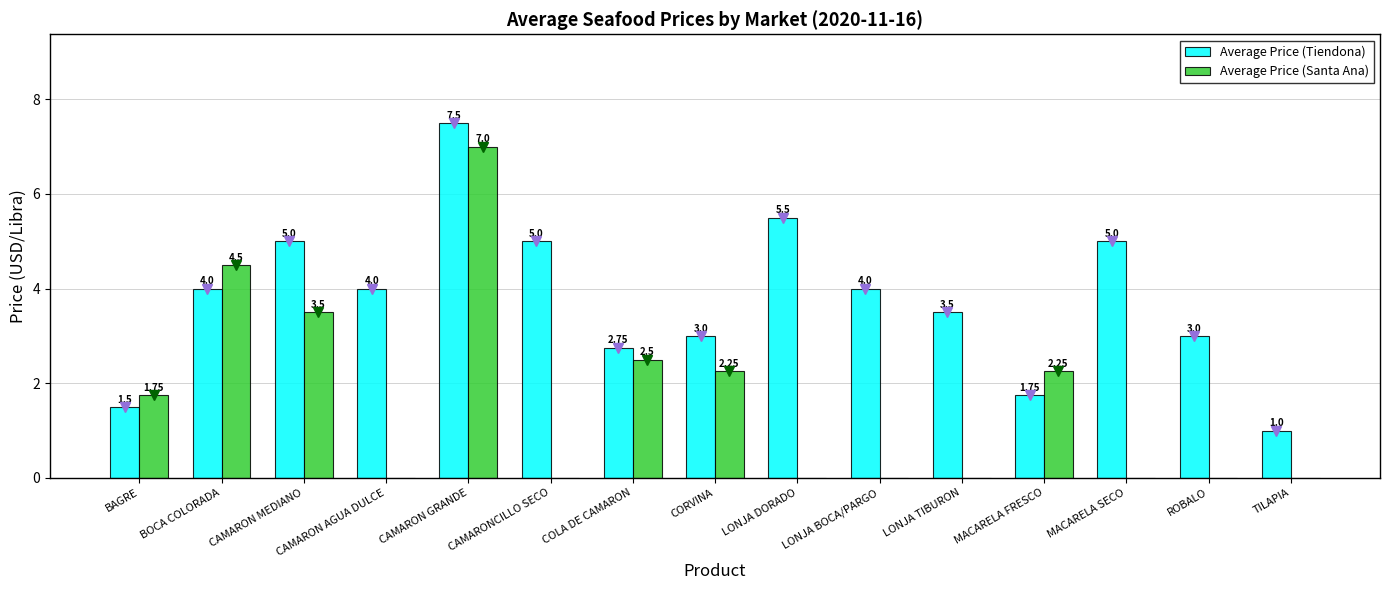

What is the total value across all series at MACARELA FRESCO?

4.0